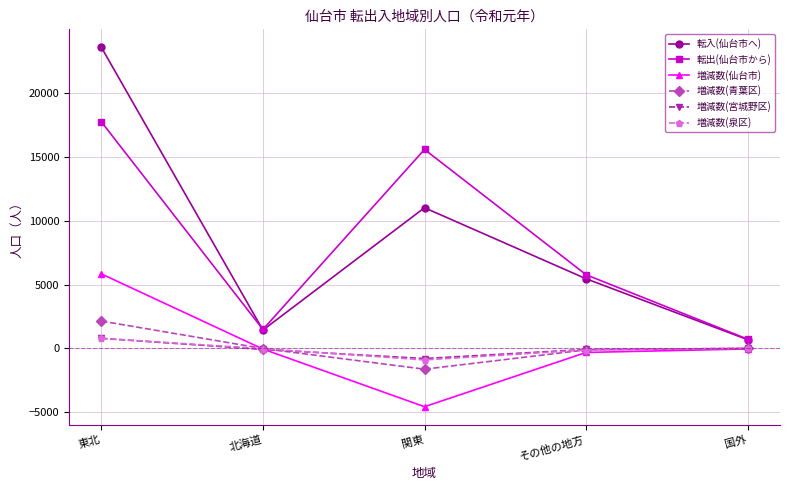

The value of 増減数(仙台市) at その他の地方 is -315. True or false?

True